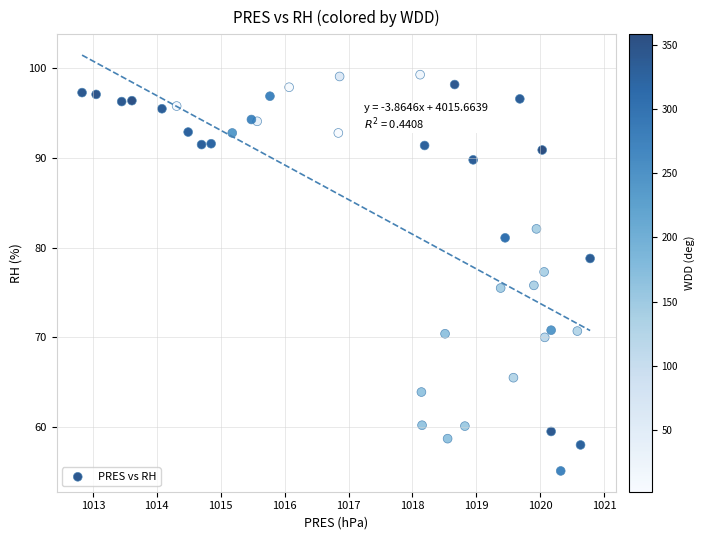

What is the range of Y values (max minus min)?

44.2